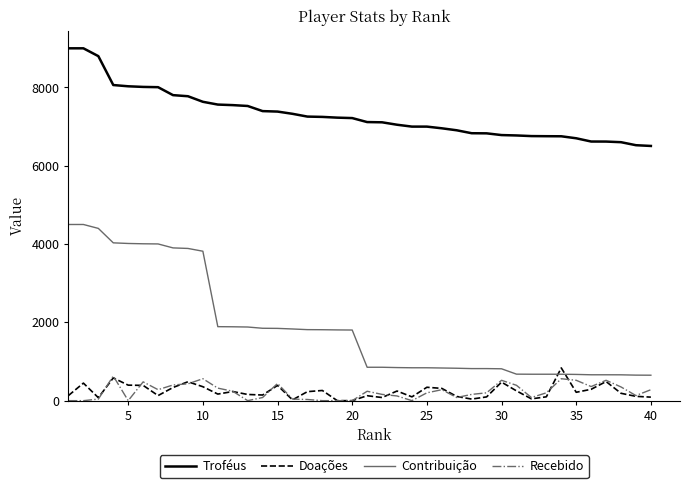

Which series has the largest range (max minus min)?

Contribuição